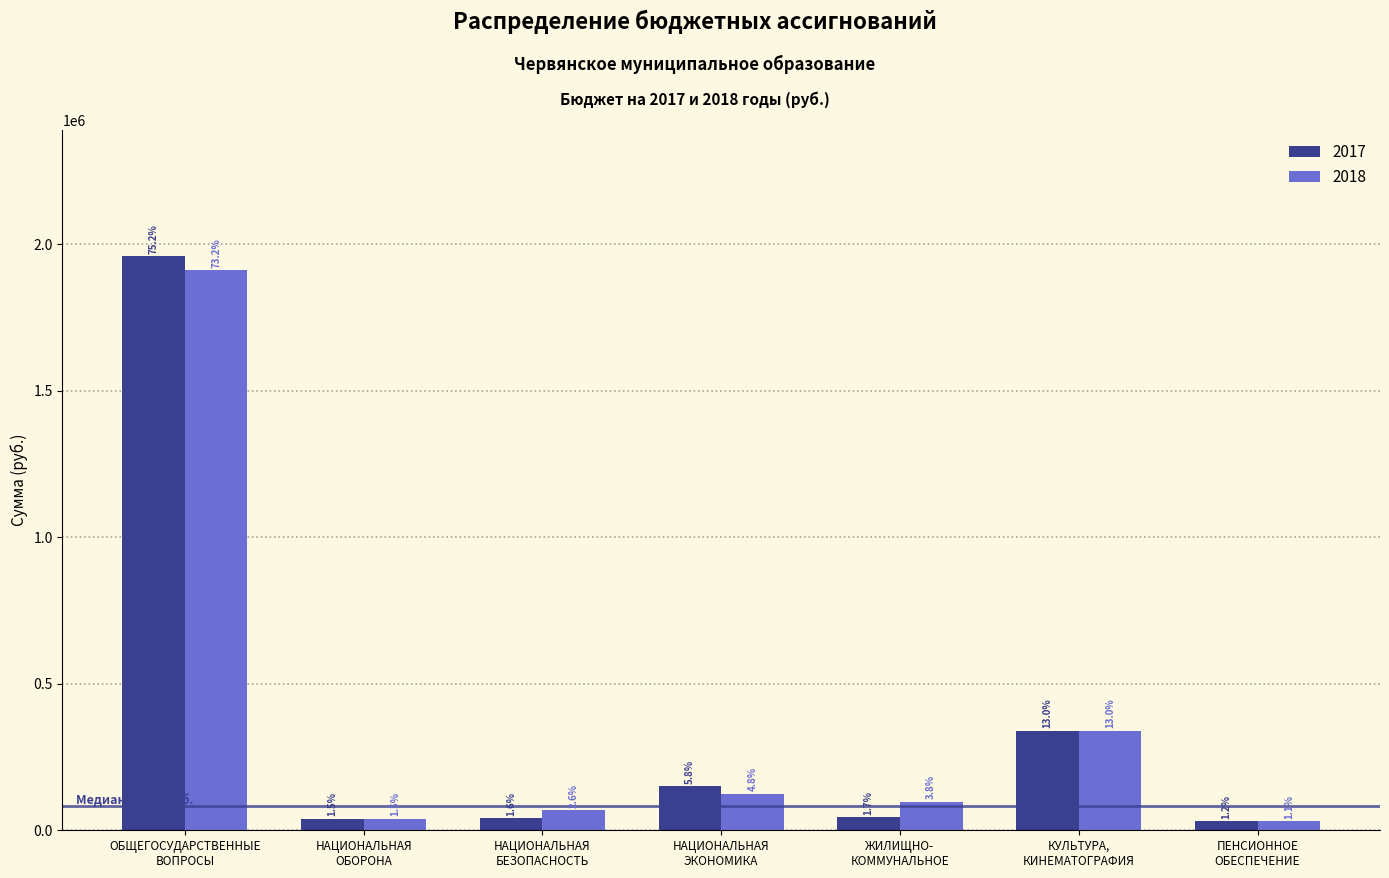

How many bars are there in each group?

2